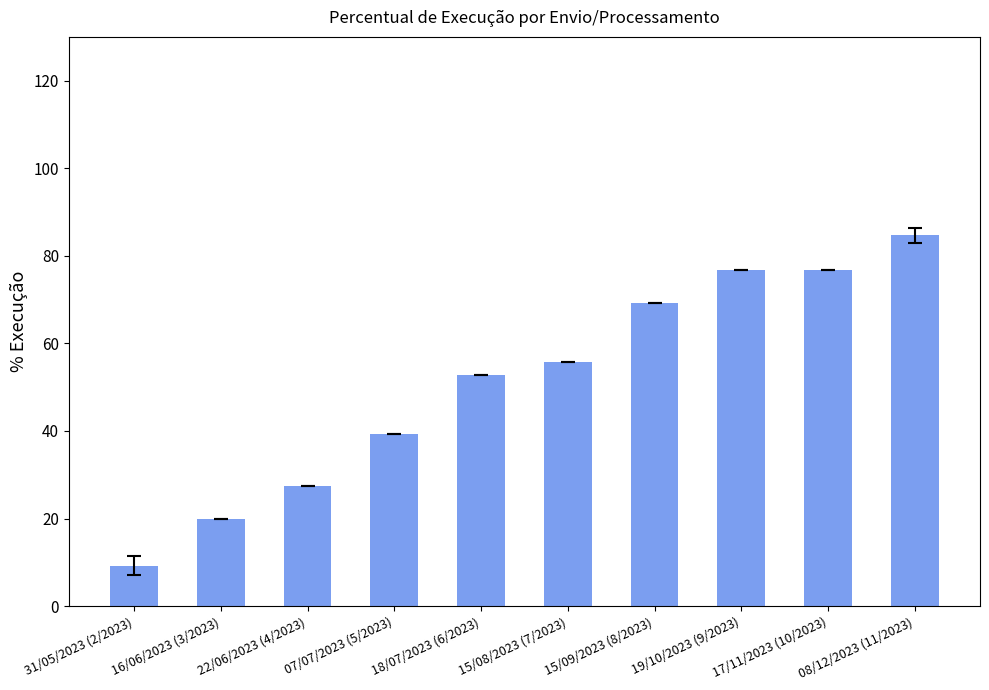

Read the value at 15/08/2023 (7/2023).

55.7